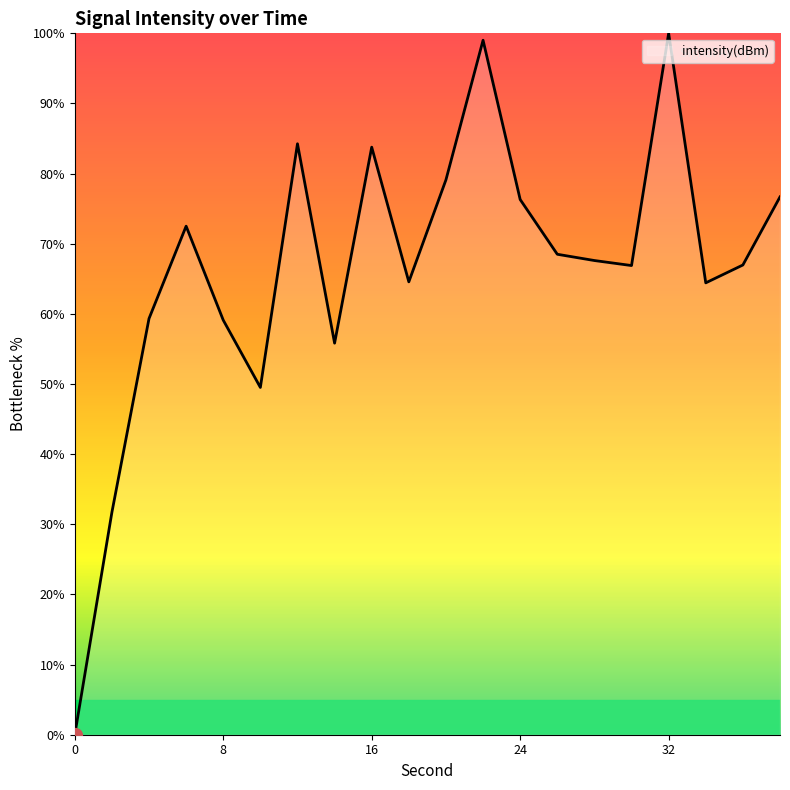

What is the maximum value shown in the chart?

100.0